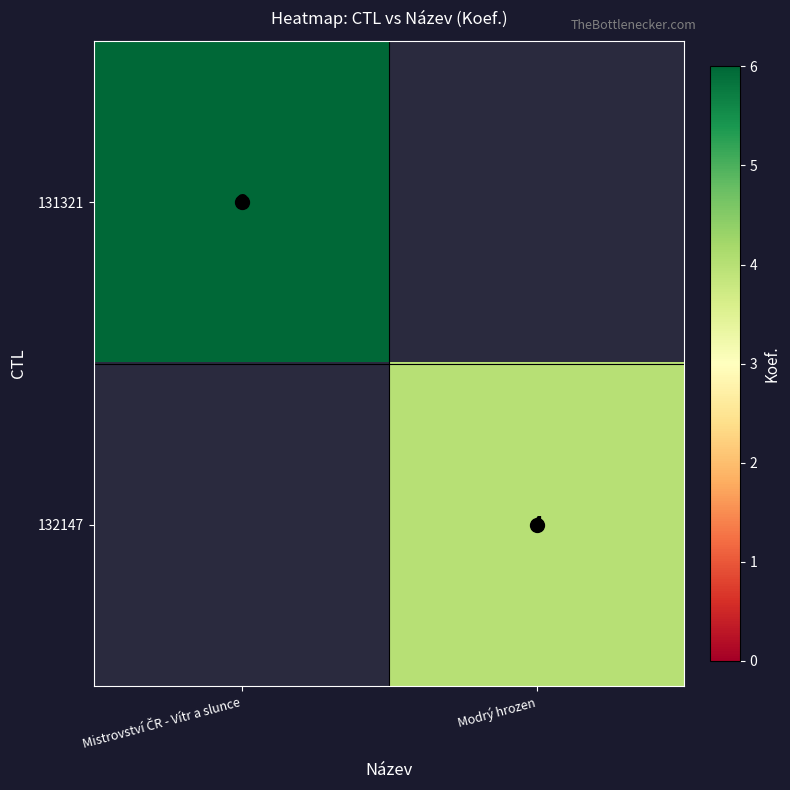

At how many categories does at least one series exceed 5?

1